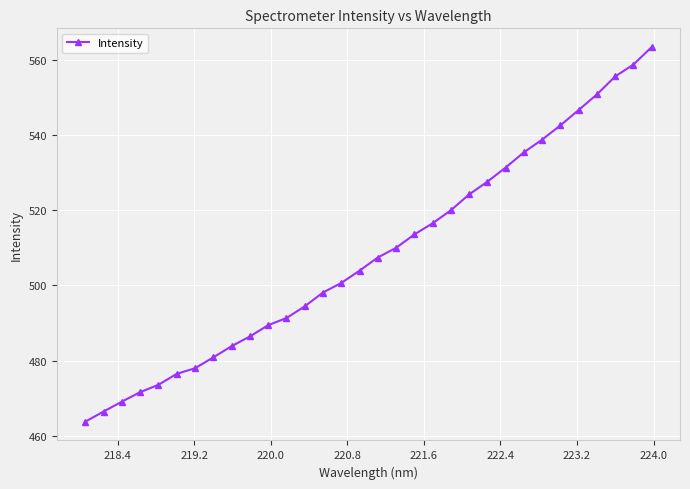

What is the value of the 30th point from the left?

555.5